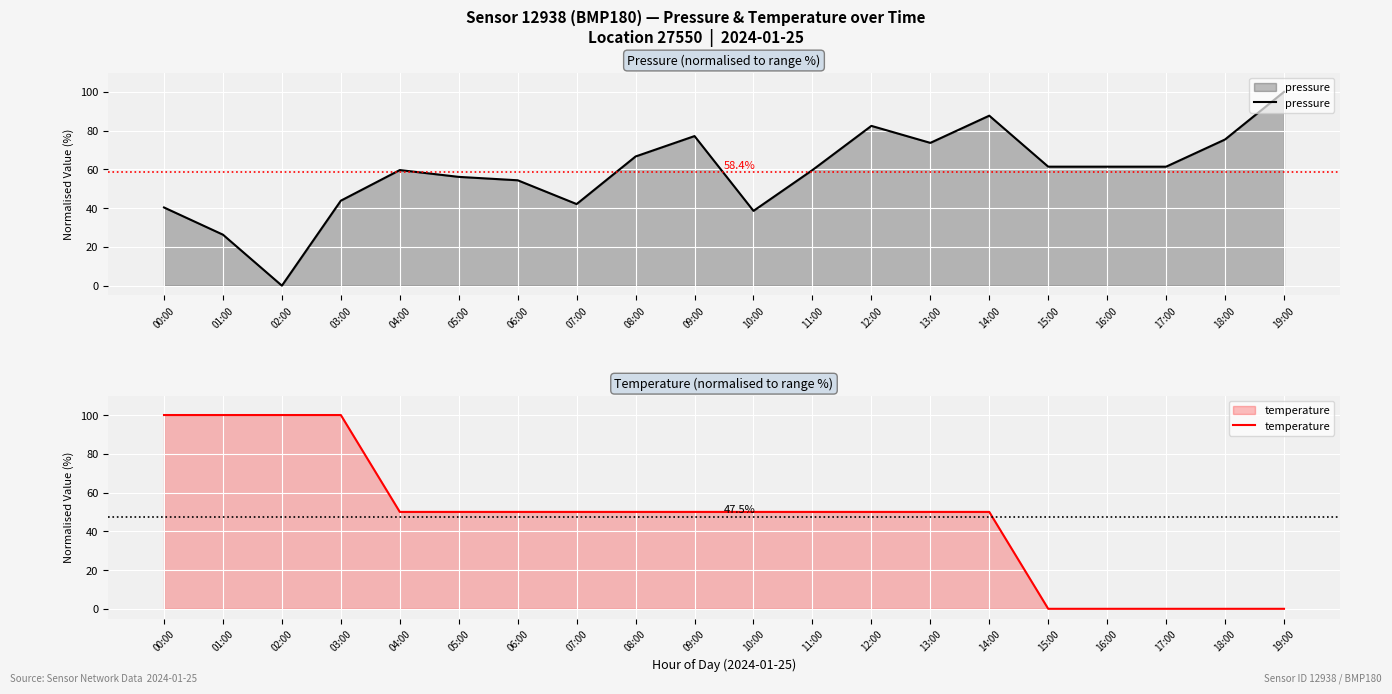

What position from the right is 07:00?

13